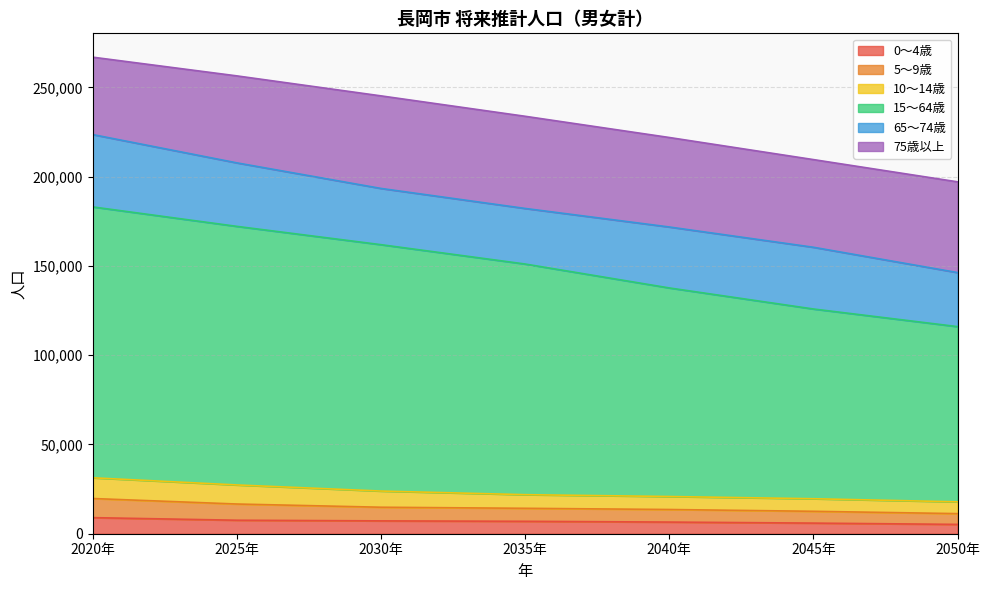

What is the maximum value for 0～4歳?

9007